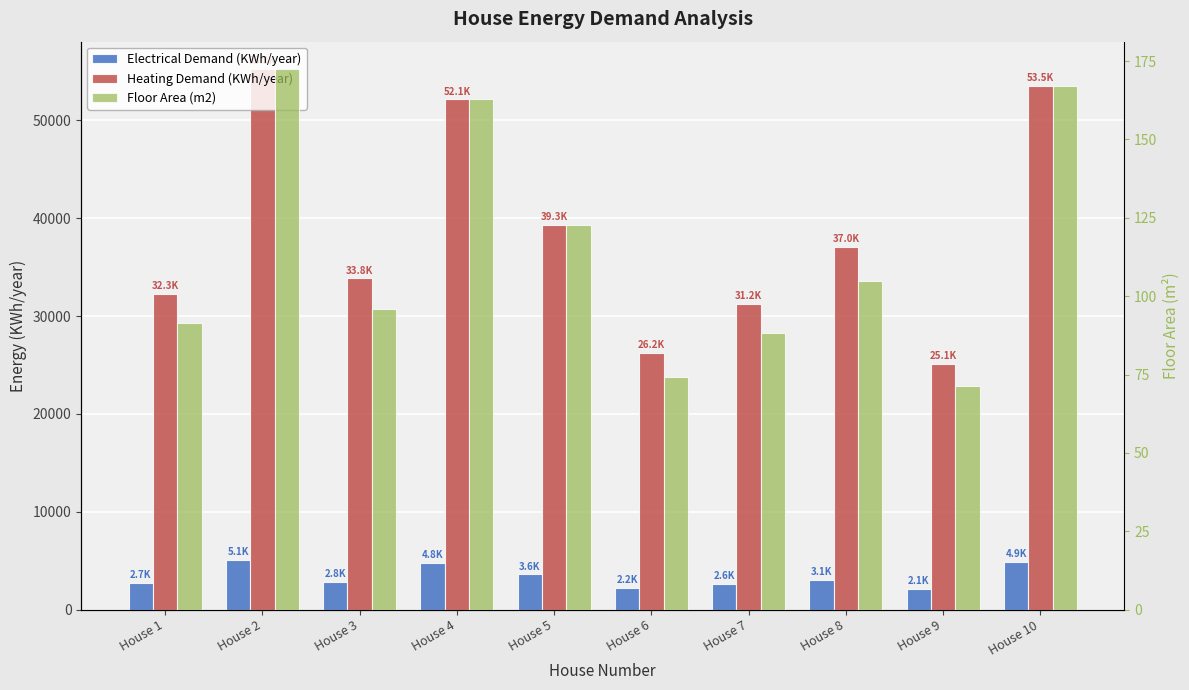

What is the difference between the second highest and second lowest values in the Electrical Demand (KWh/year) series?

2718.7